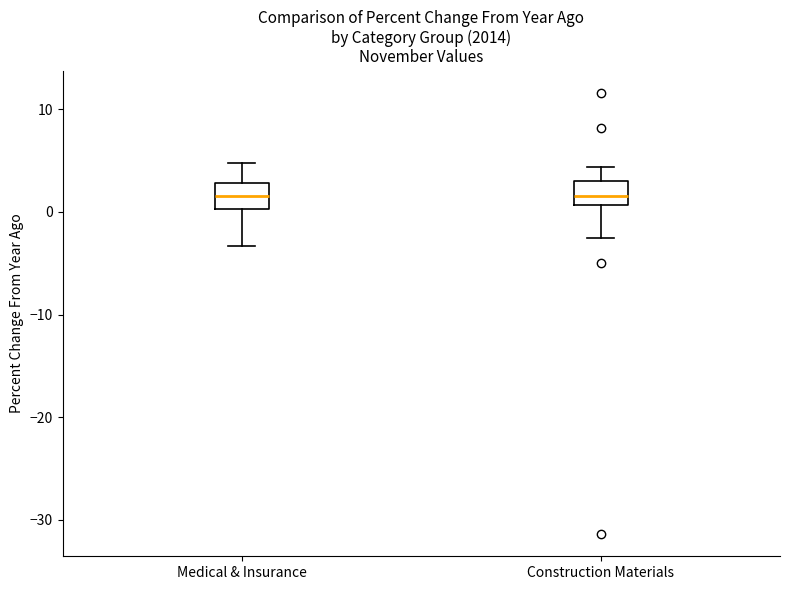

Reading left to right, transcribe this box plot: for each box, give where its median line is, the range the box spans, and where its two whiskers end, as read against the y-axis. The values are not printed on the chart, so give them approximately, as read against the axis.

Medical & Insurance: median 2, box 0 to 3, whiskers -3 to 5
Construction Materials: median 2, box 1 to 3, whiskers -2 to 4